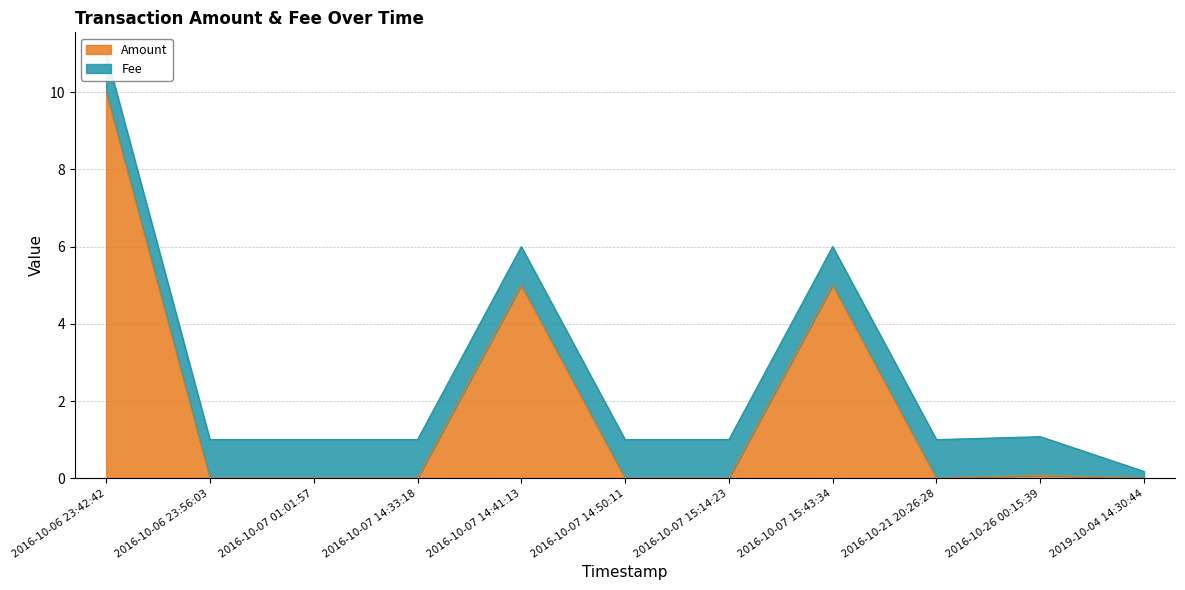

What is the label of the 10th point from the left?

2016-10-26 00:15:39